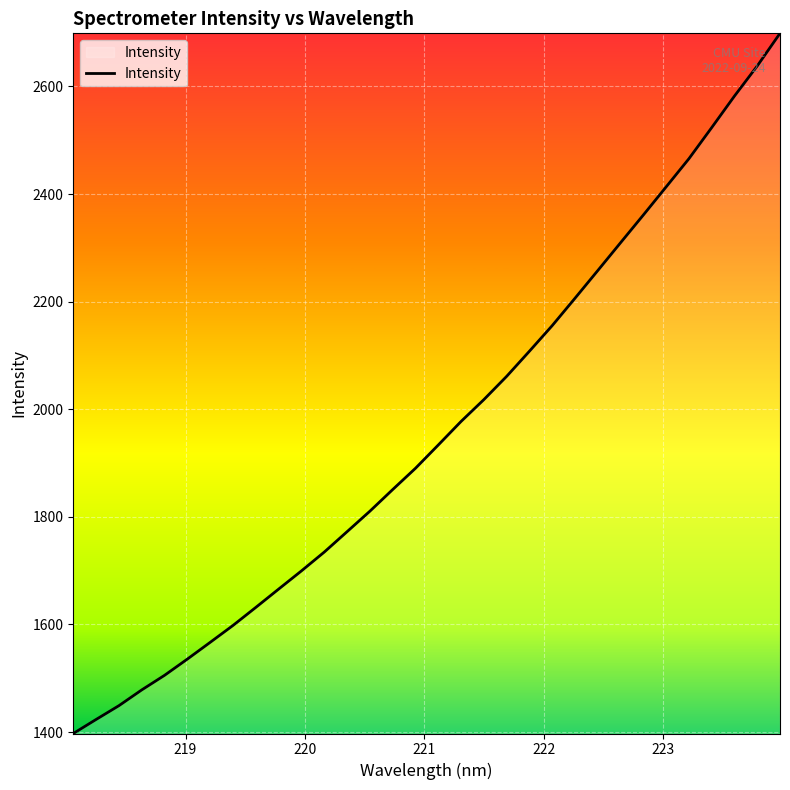

Does the chart have visible grid lines?

Yes